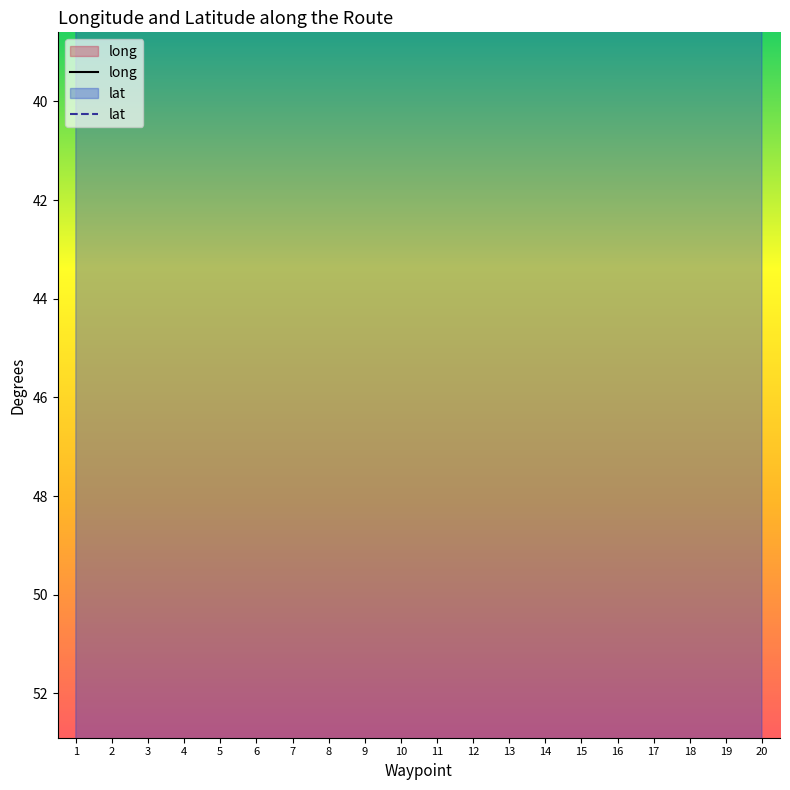

What is the spread (max minus min) of values at 2?

29.4